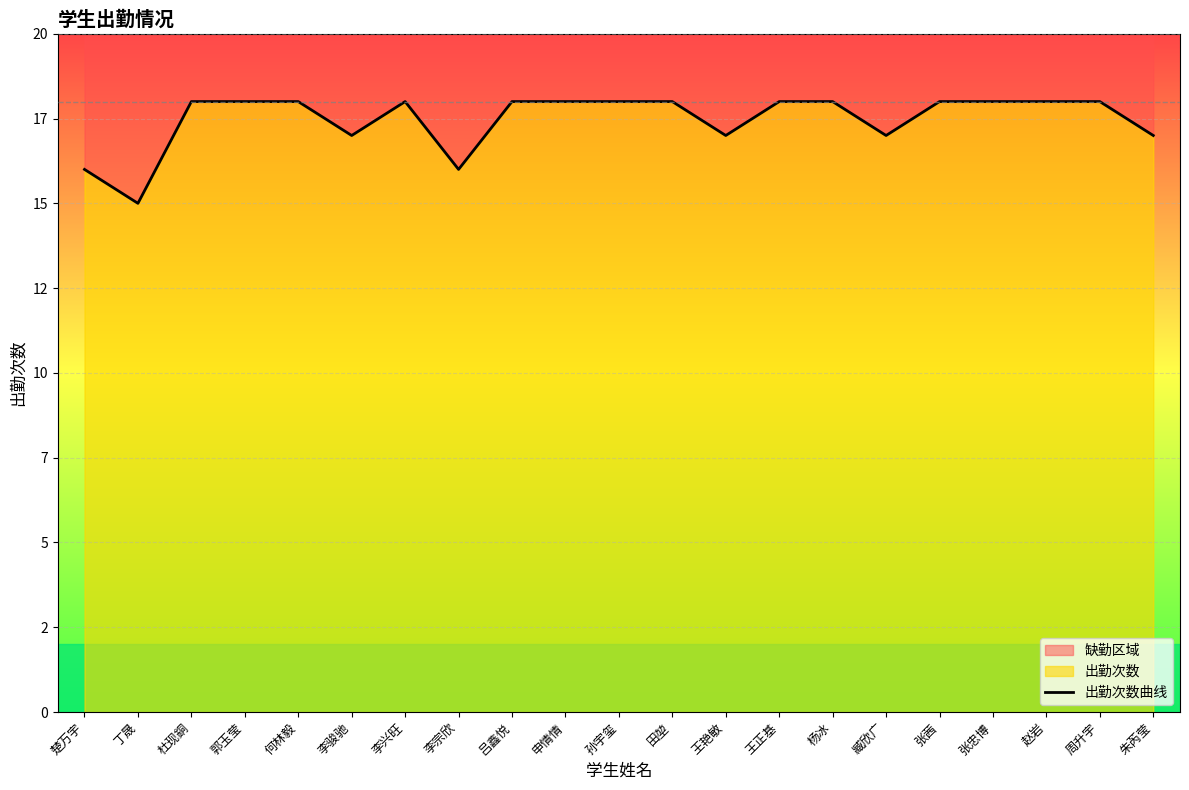

Which label corresponds to the smallest value in the chart?

丁晟